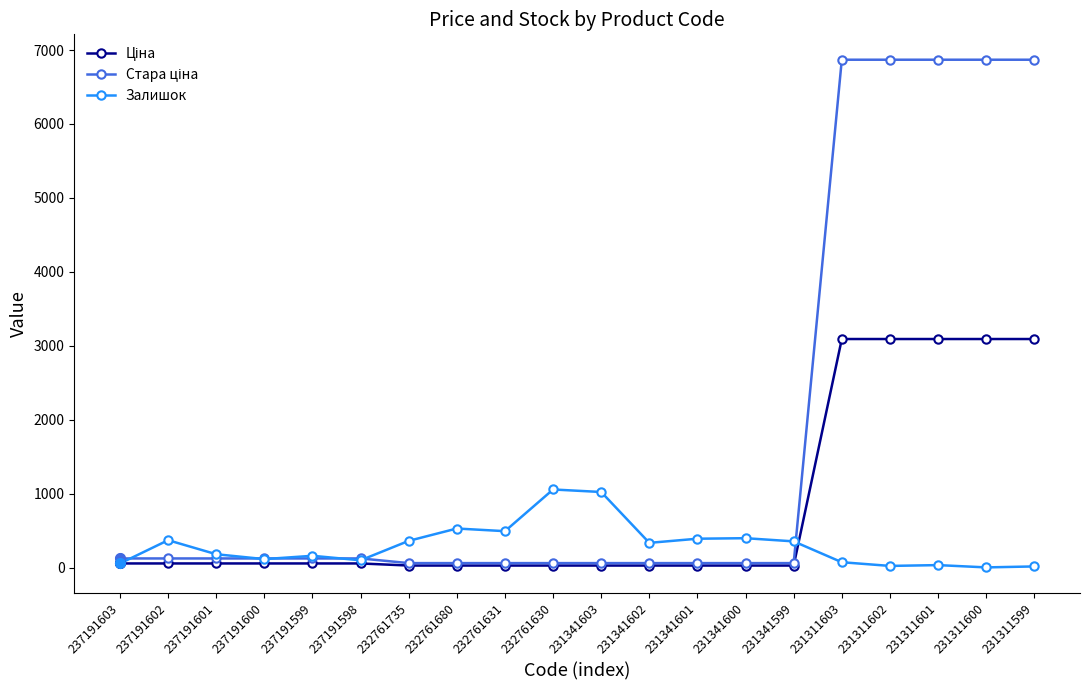

True or false: Залишок has more than 2 interior local peaks.

True